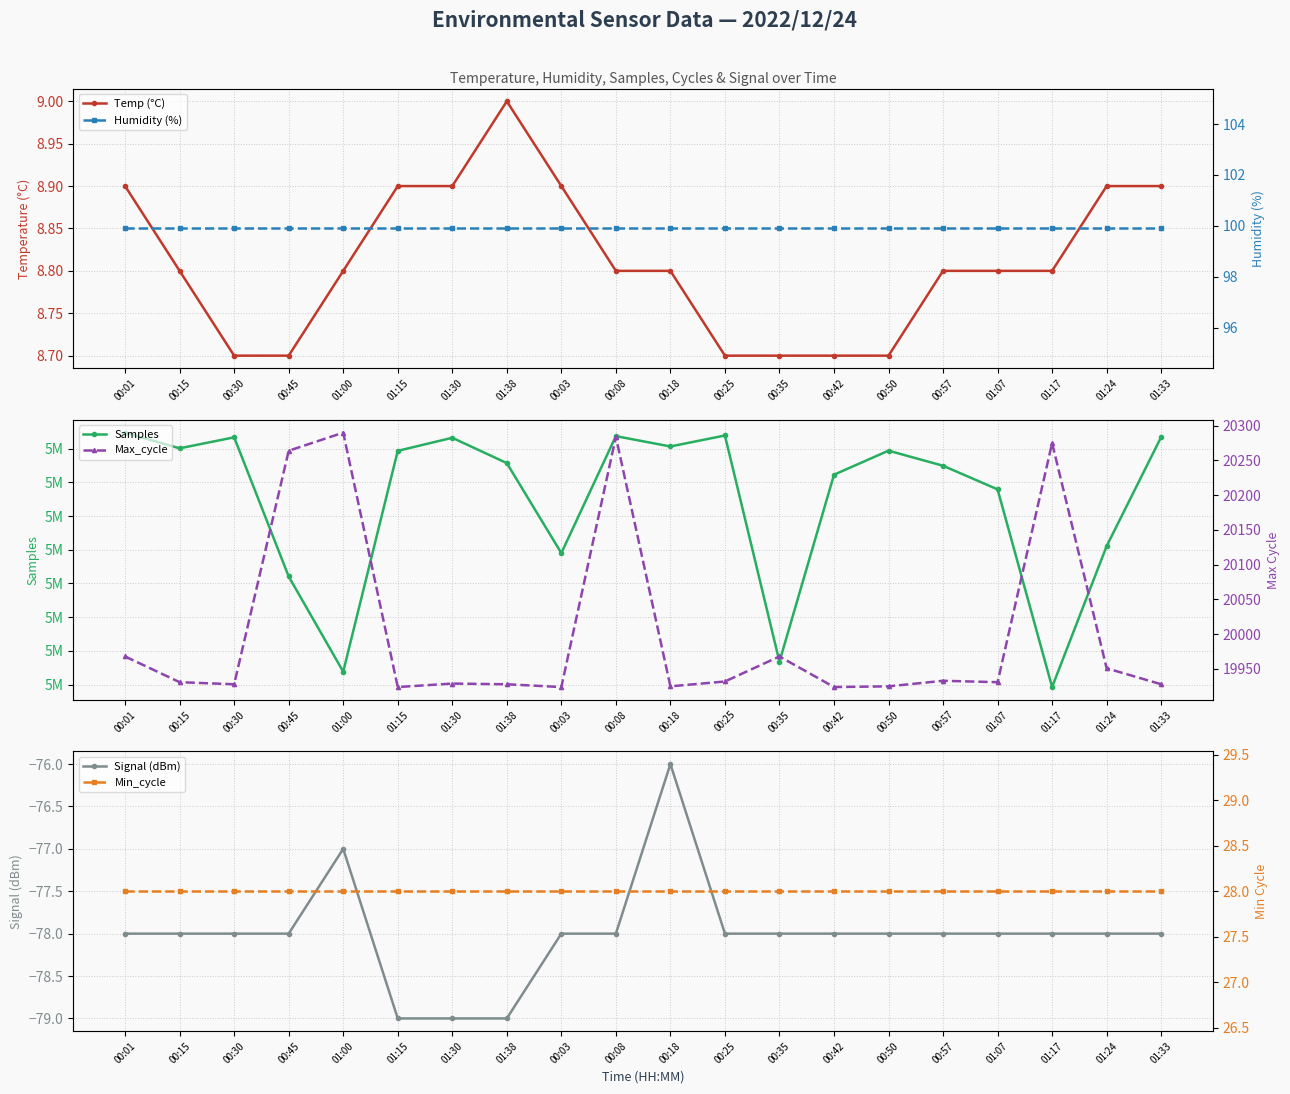

How many Temp (°C) values are between 8 and 9?

20